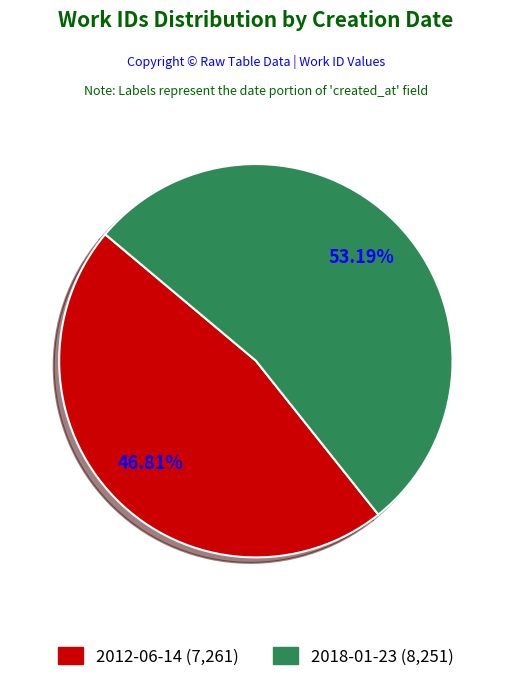

To the nearest percent, what percentage of the pie is 2012-06-14?

47%